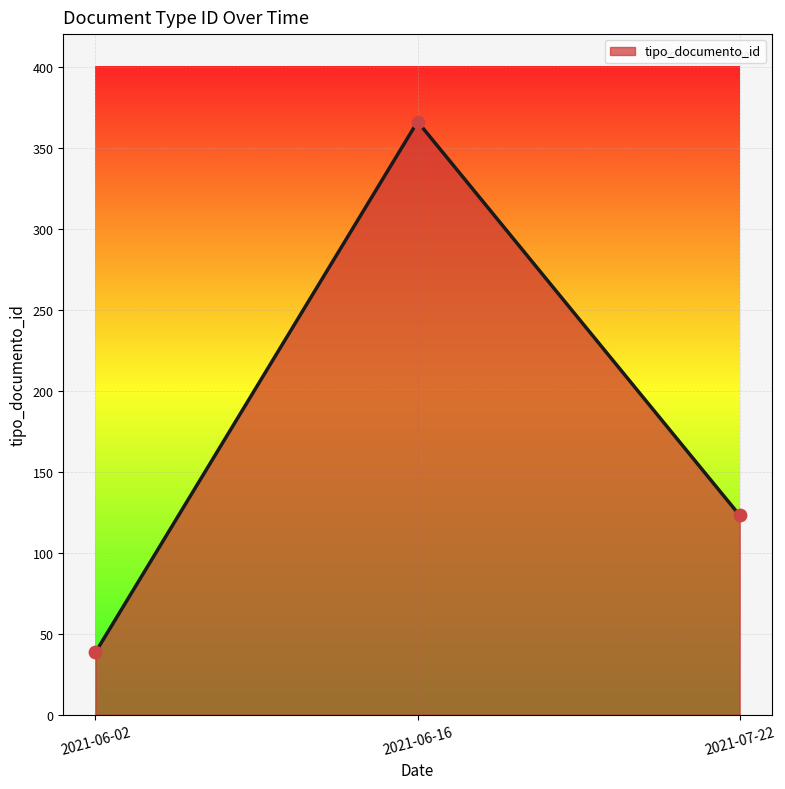

Between 2021-07-22 and 2021-06-02, which is larger?

2021-07-22